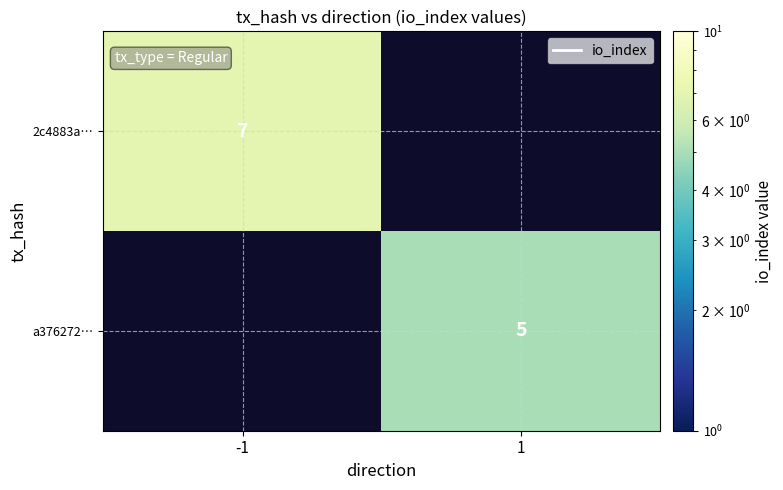

Is it true that 2c4883a… equals 7 at -1?

True